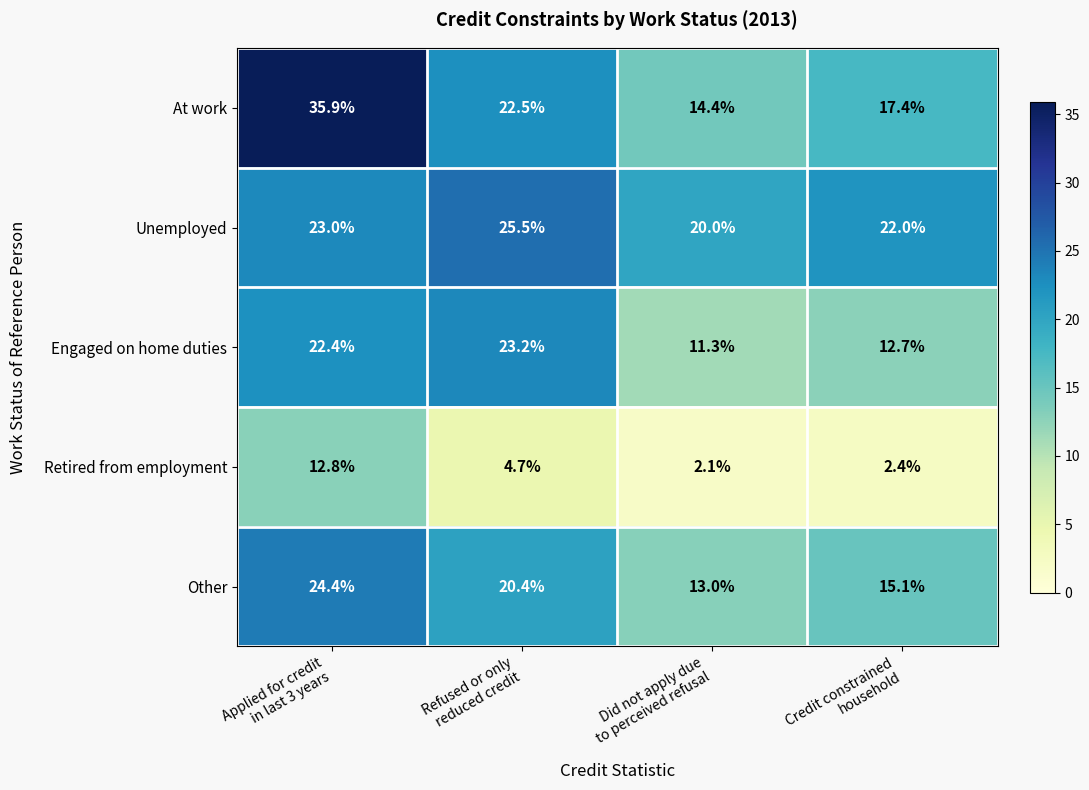

Reading left to right, extract all data points from this chart.

At work: 35.9	22.5	14.4	17.4
Unemployed: 23.0	25.5	20.0	22.0
Engaged on home duties: 22.4	23.2	11.3	12.7
Retired from employment: 12.8	4.7	2.1	2.4
Other: 24.4	20.4	13.0	15.1